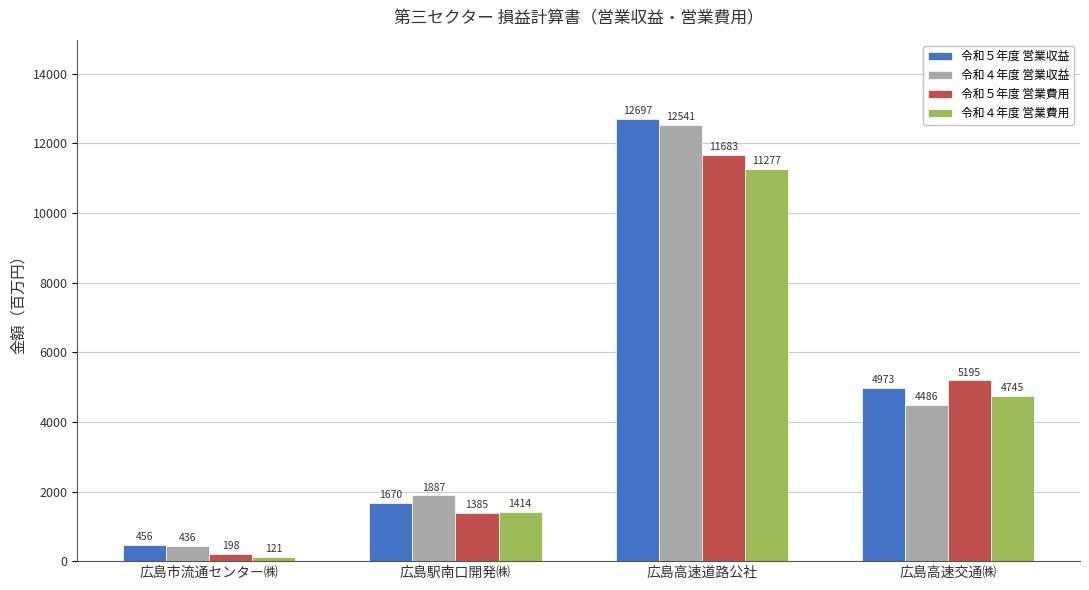

What value does the 令和４年度 営業費用 series have at 広島高速交通㈱?

4745.2